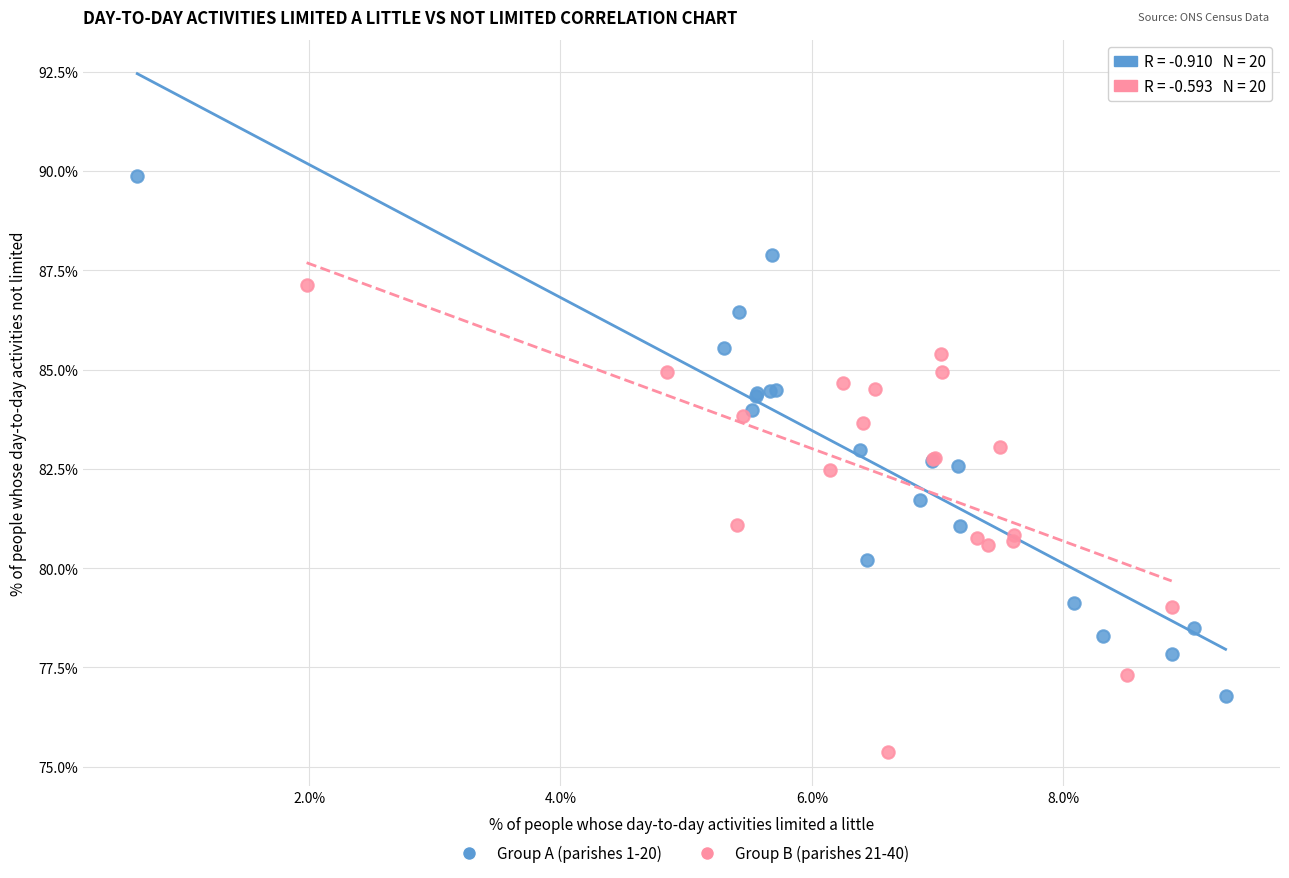

Which series has the largest Y range (max minus min)?

Group A (parishes 1-20)